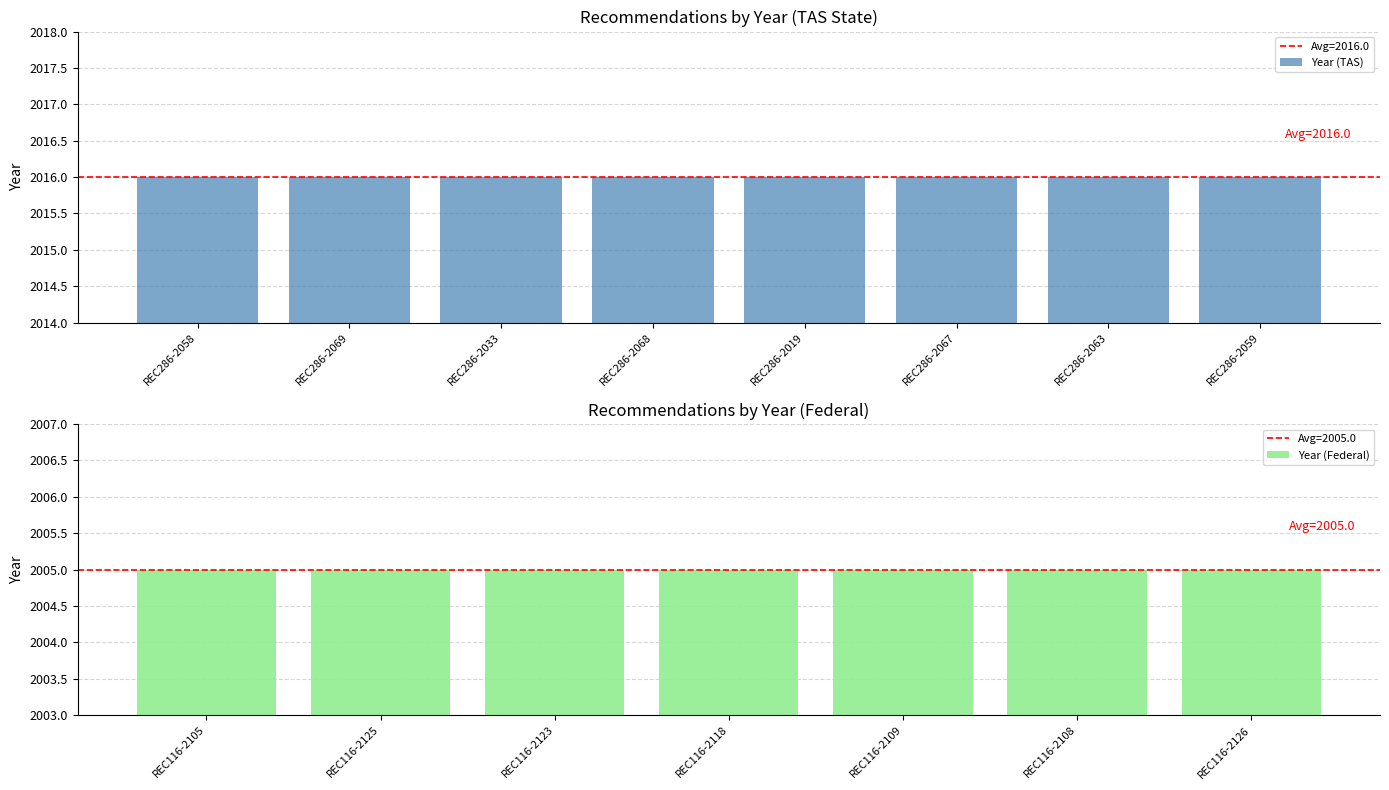

What is the sum of all values?

30163